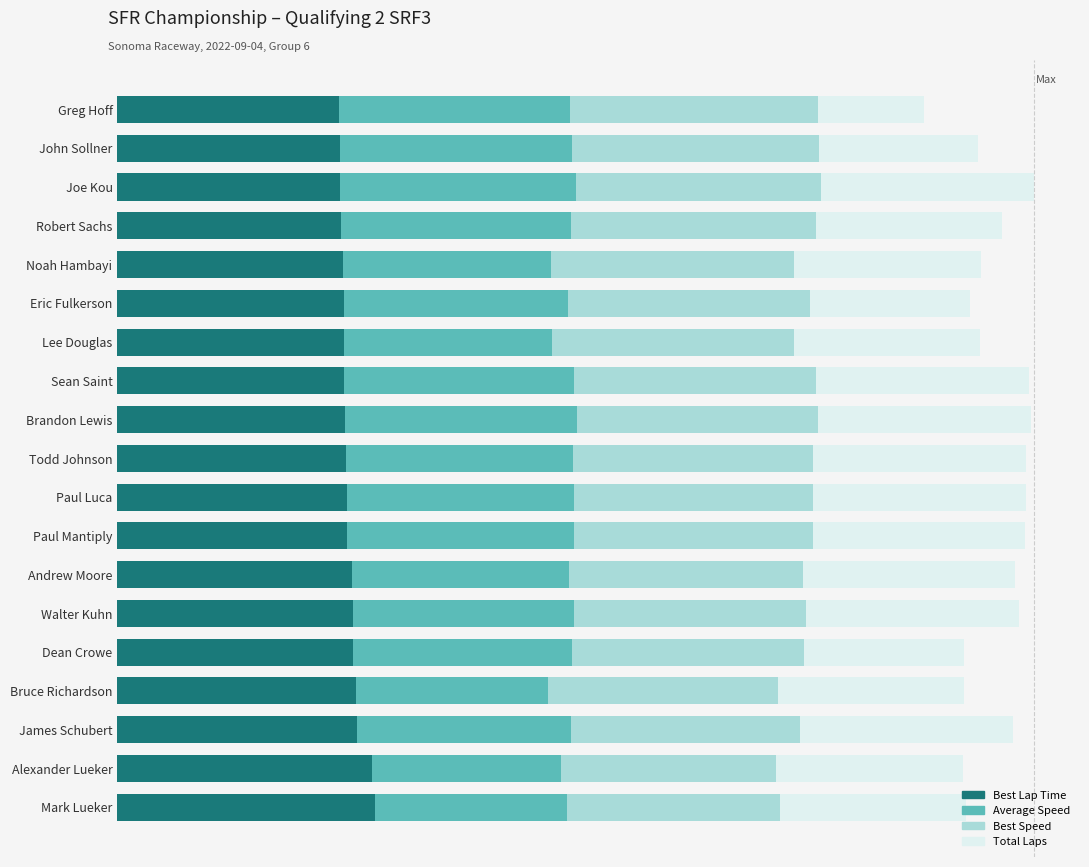

What are all the series names shown in the legend?

Best Lap Time, Average Speed, Best Speed, Total Laps